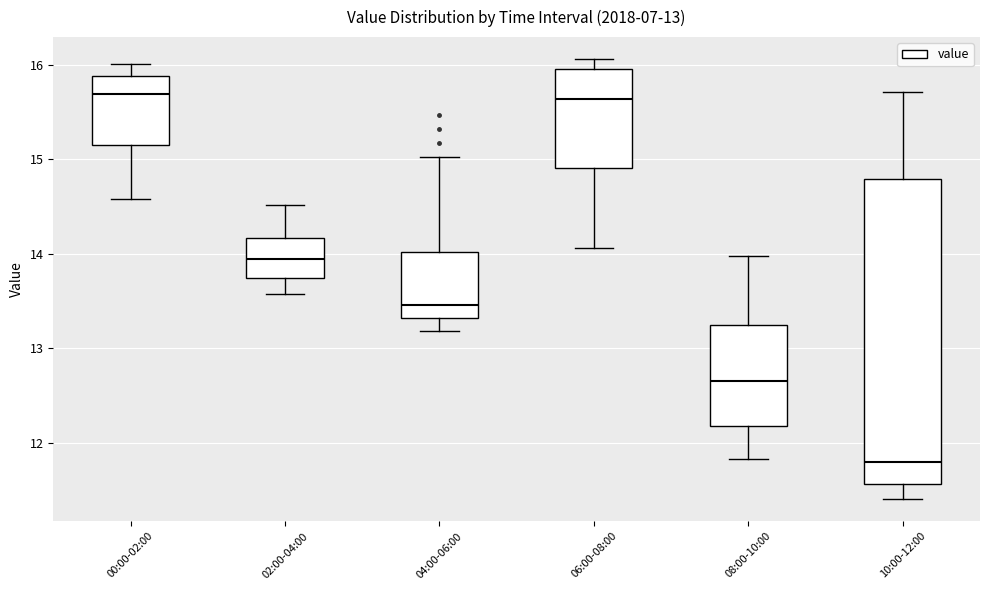

Which box's median line is the lowest?

10:00-12:00